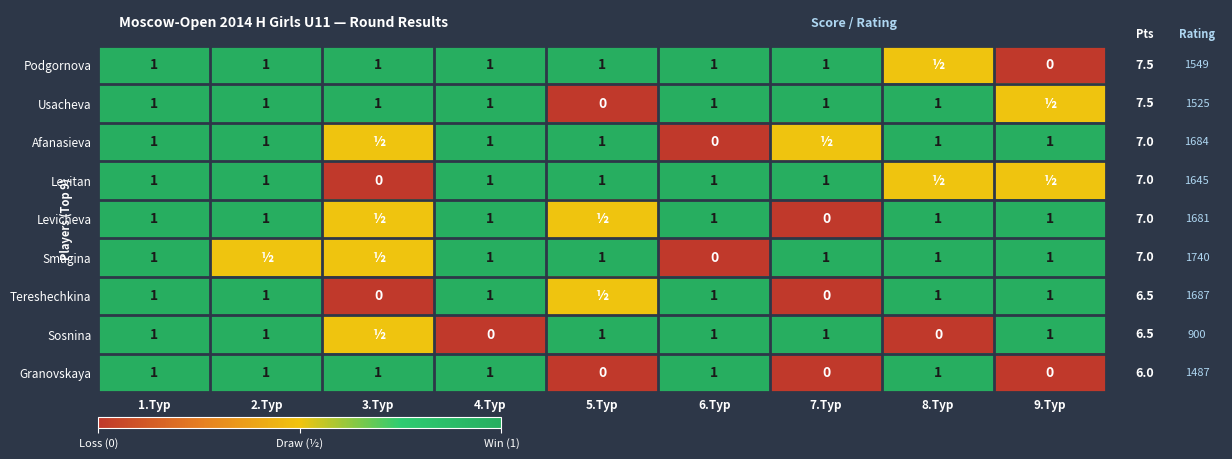

How many values in Granovskaya are above zero?

6